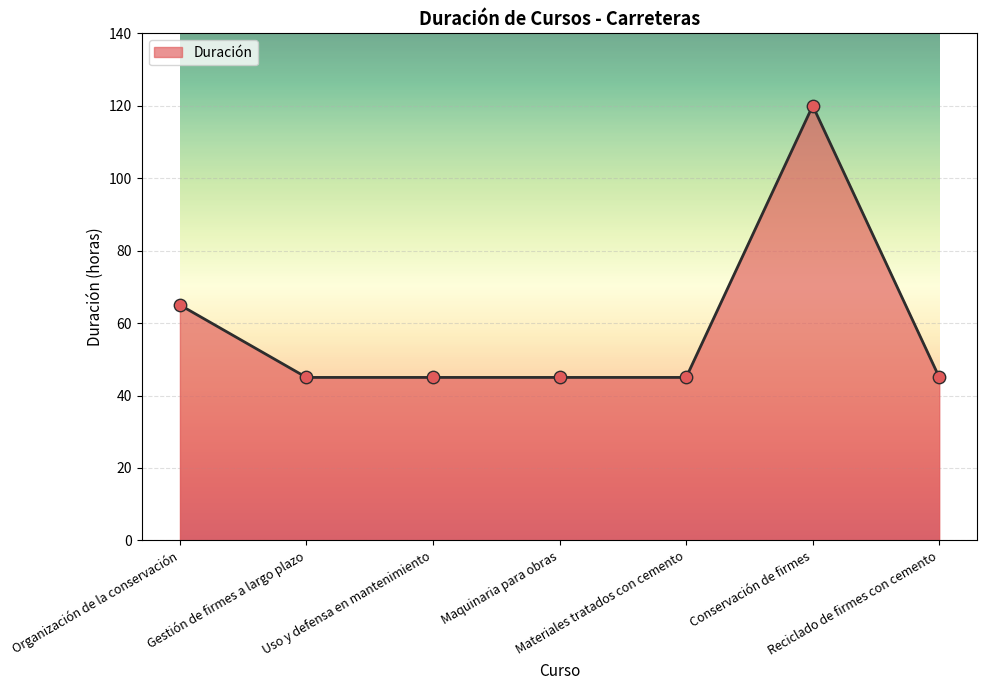

What is the change in value from Conservación de firmes to Reciclado de firmes con cemento?

-75